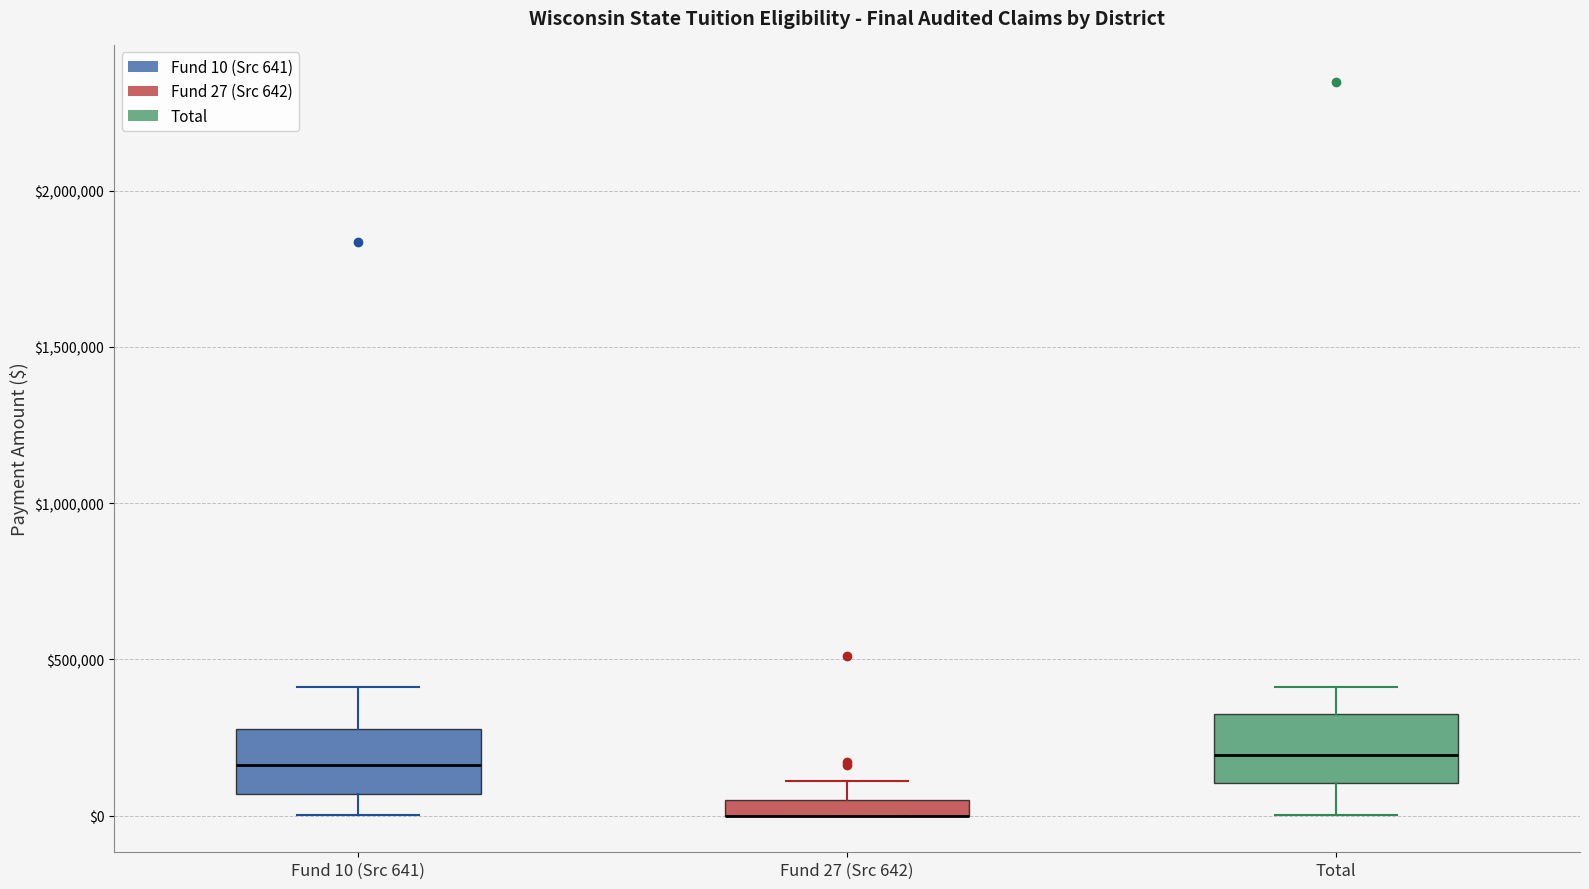

Where does the median line of the box for Total sit on the y-axis? The values are not printed on the chart, so give them approximately, as read against the axis.

200000